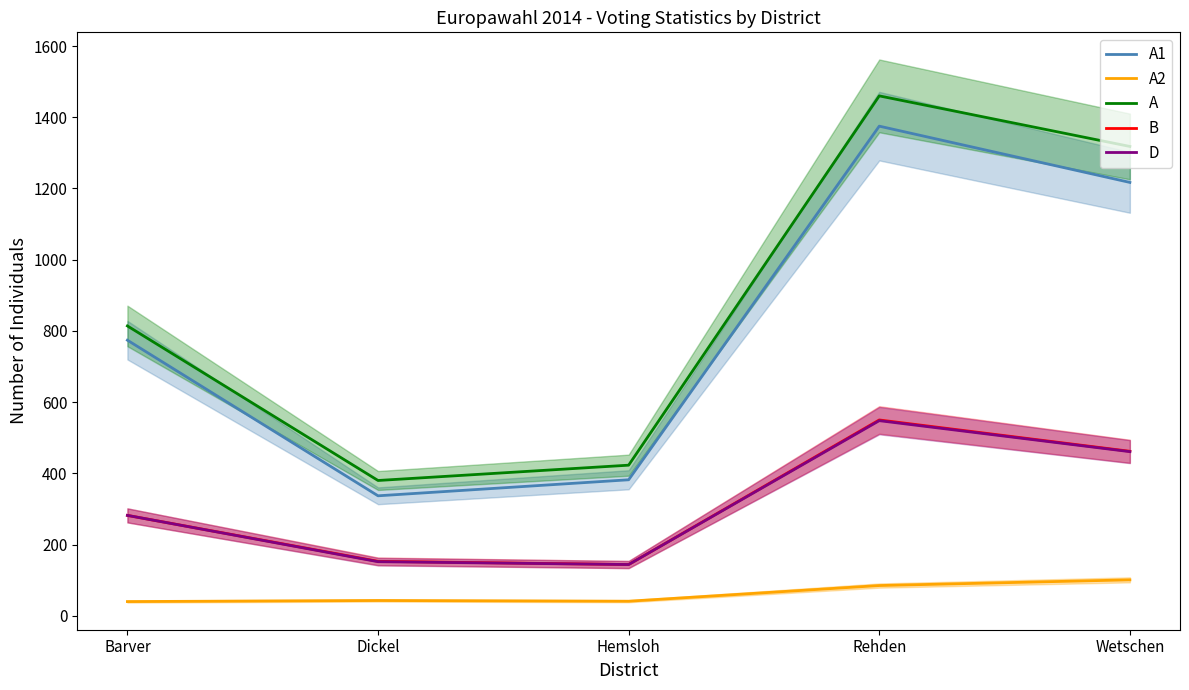

What is the total value across all series at Barver?

2192